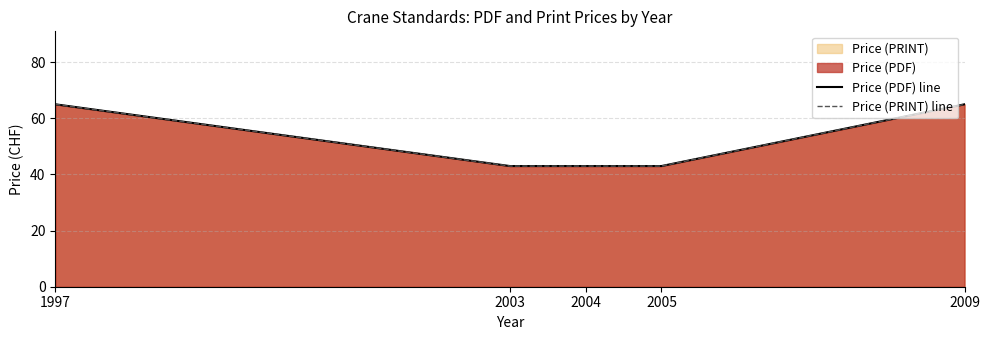

The Price (PDF) line series shows 23 at 2004. True or false?

False